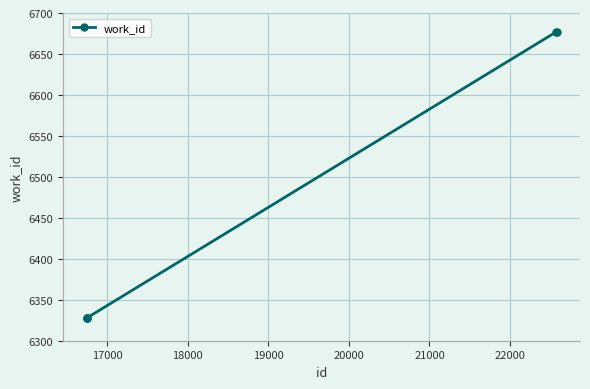

What is the difference between the second highest and minimum values?

349